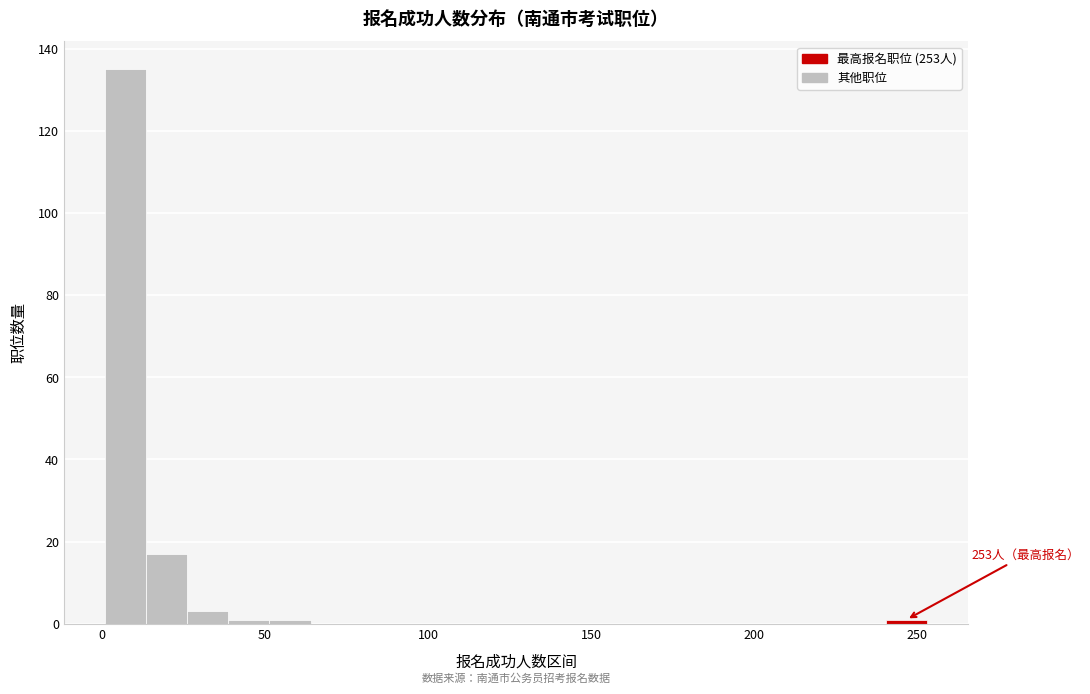

Around what value on the x-axis is the tallest bar? Give the approximate position of its centre, as read against the axis.

5